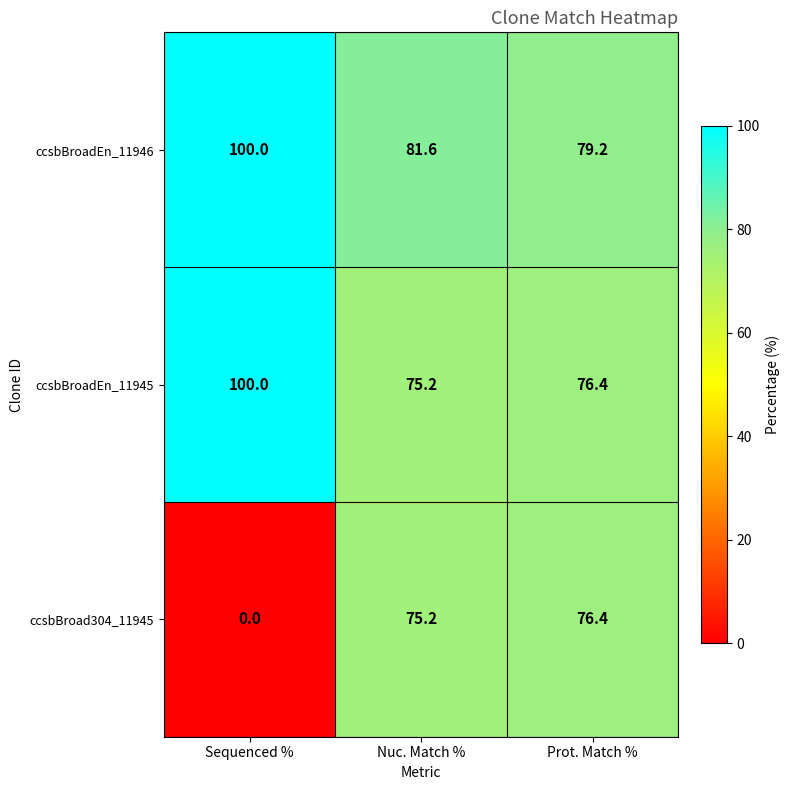

Which series has the widest spread of values?

ccsbBroad304_11945